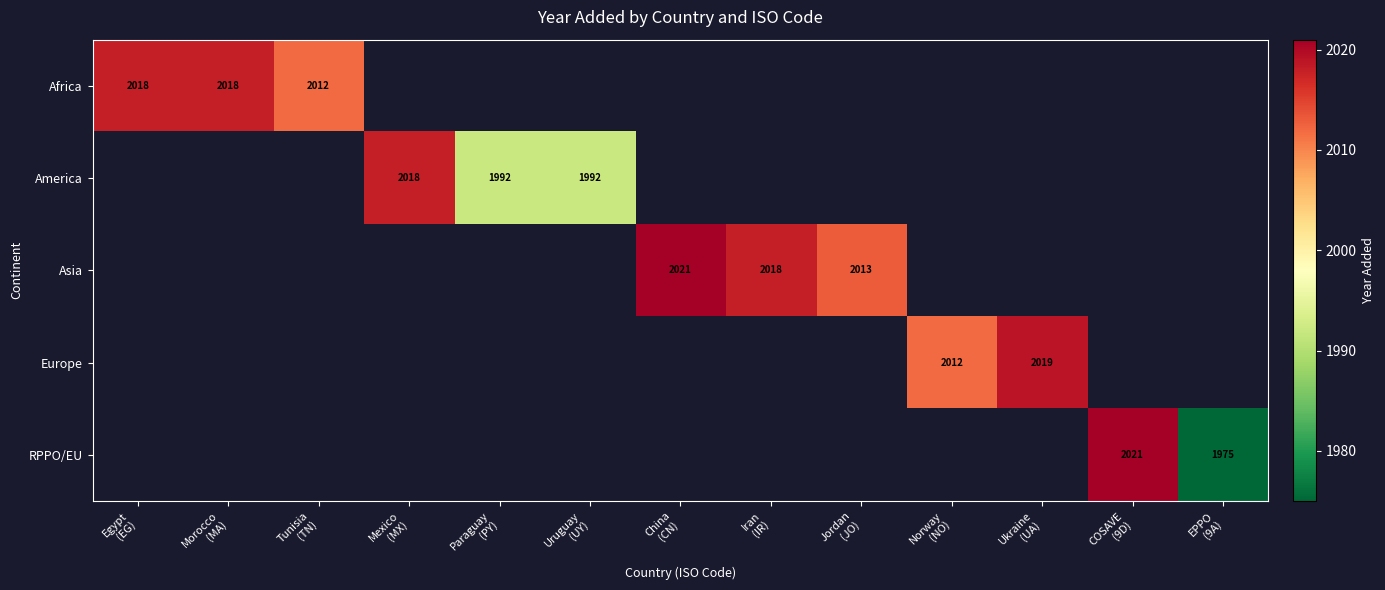

Which has a higher value, Egypt
(EG) or Iran
(IR)?

Iran
(IR)